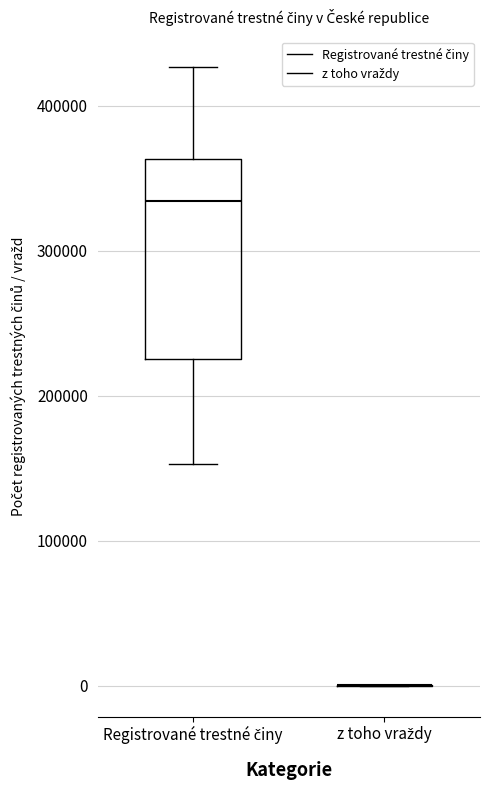

Comparing the boxes themselves (not the whiskers), which one is the tallest?

Registrované trestné činy